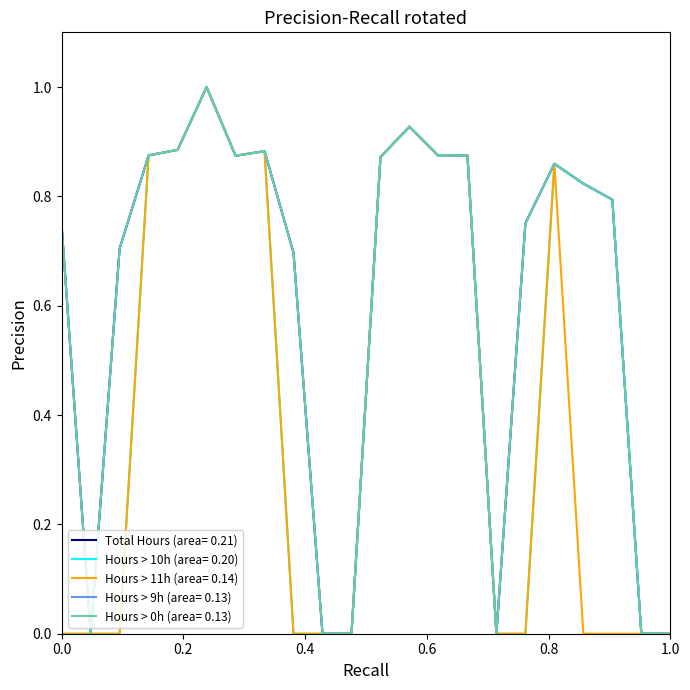

Is this an area chart (filled region under the line)?

No